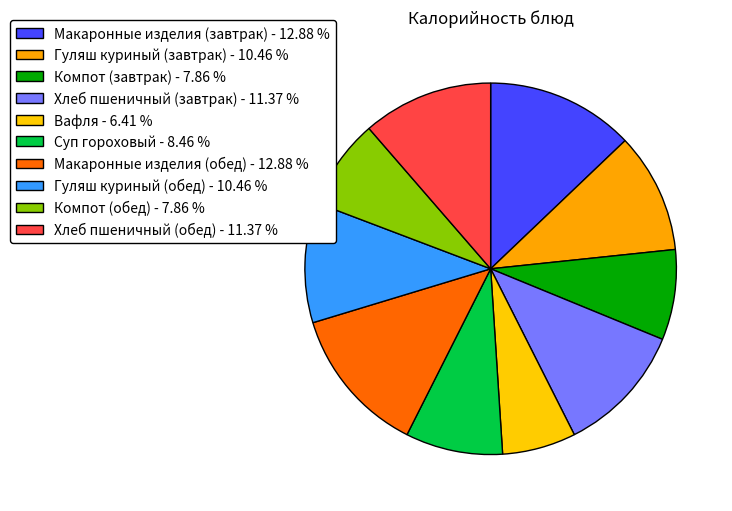

Which has a higher value, Гуляш куриный (обед) or Макаронные изделия (обед)?

Макаронные изделия (обед)